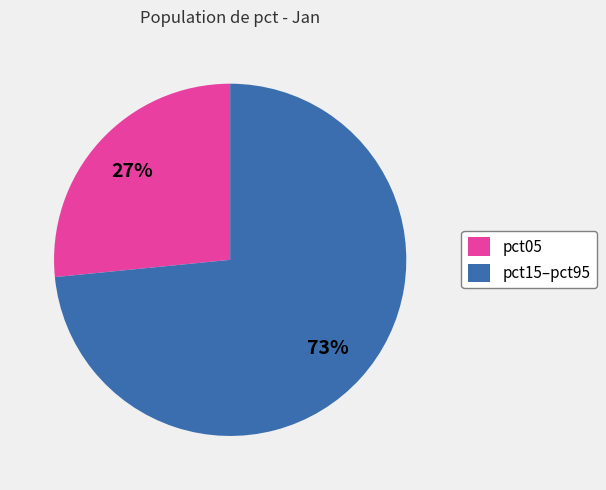

Is there any slice that represents more than half of the pie?

Yes